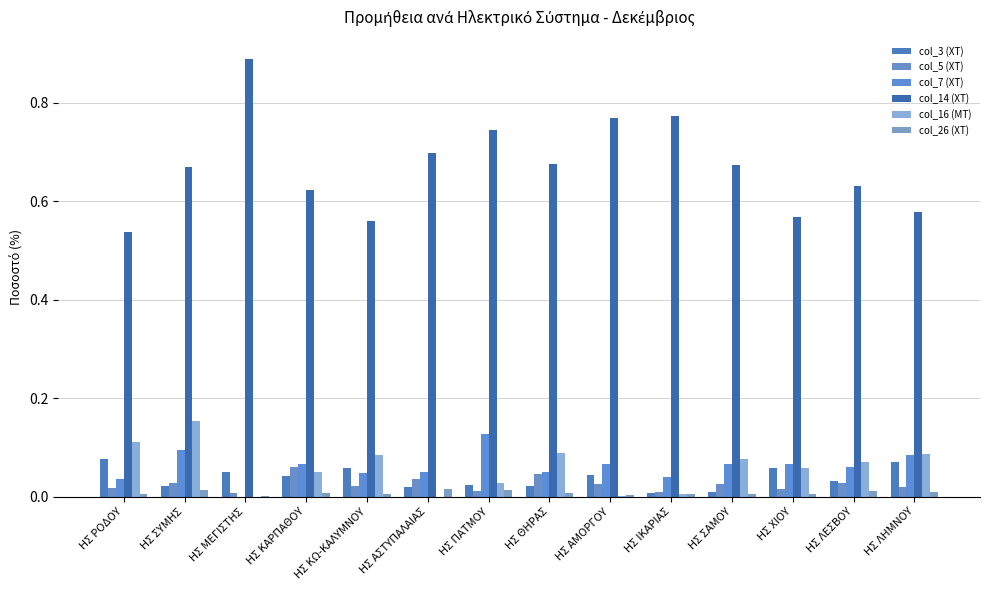

Which series has the widest spread of values?

col_14 (ΧΤ)